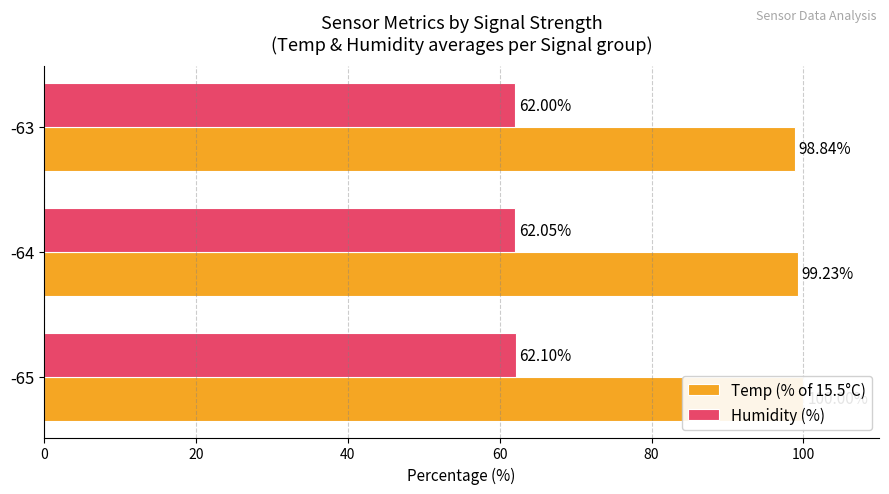

What is the lowest value of the Temp (% of 15.5°C) series?

98.8